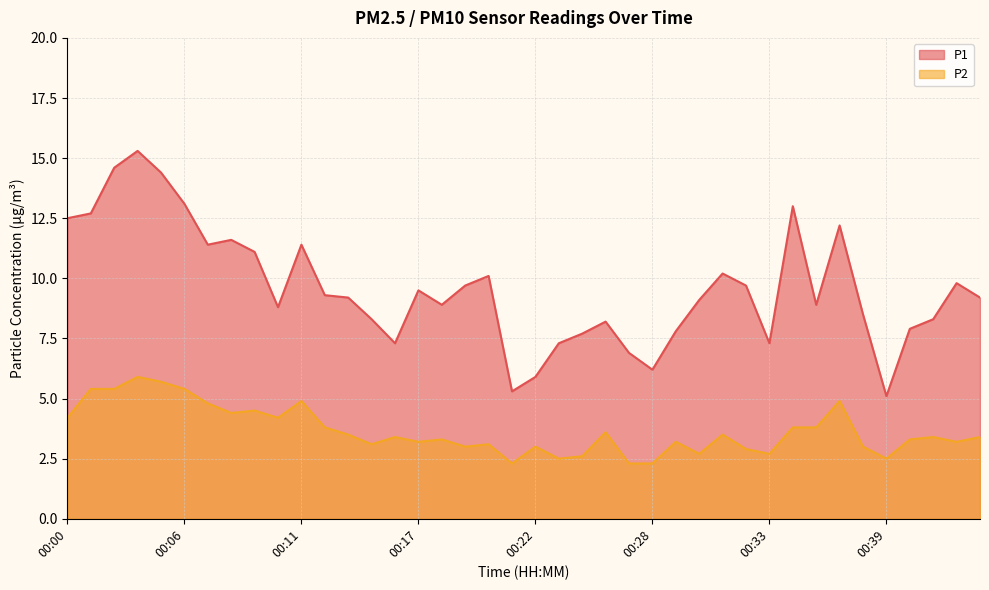

What is the value of the P2 point at the 1st from the left?

4.2